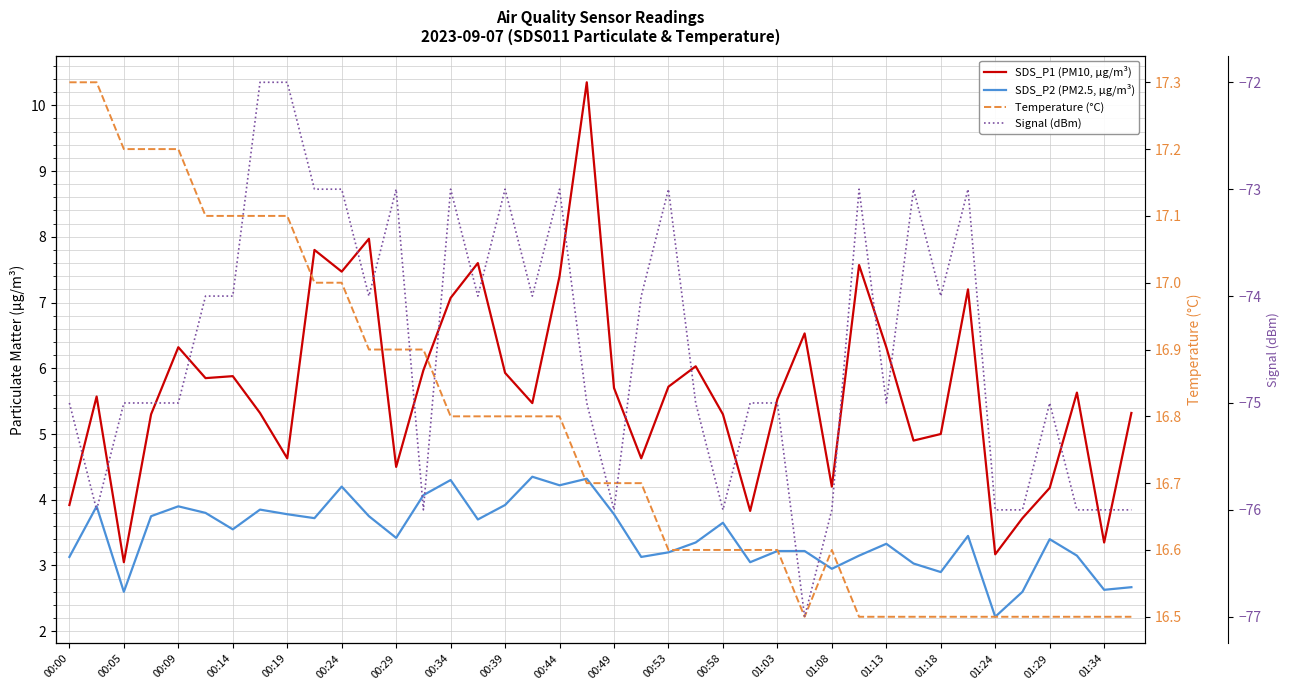

Count the Temperature (°C) values in the range 16 to 17.

31